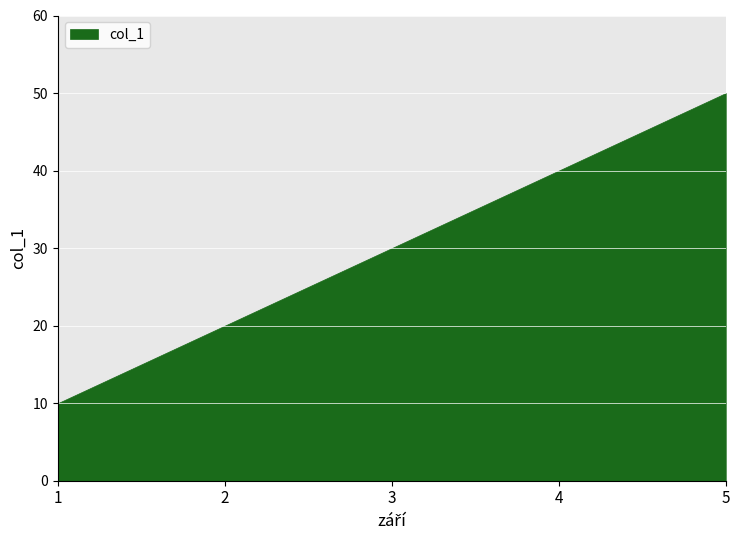

Rank the categories by value from highest to lowest.

5, 4, 3, 2, 1